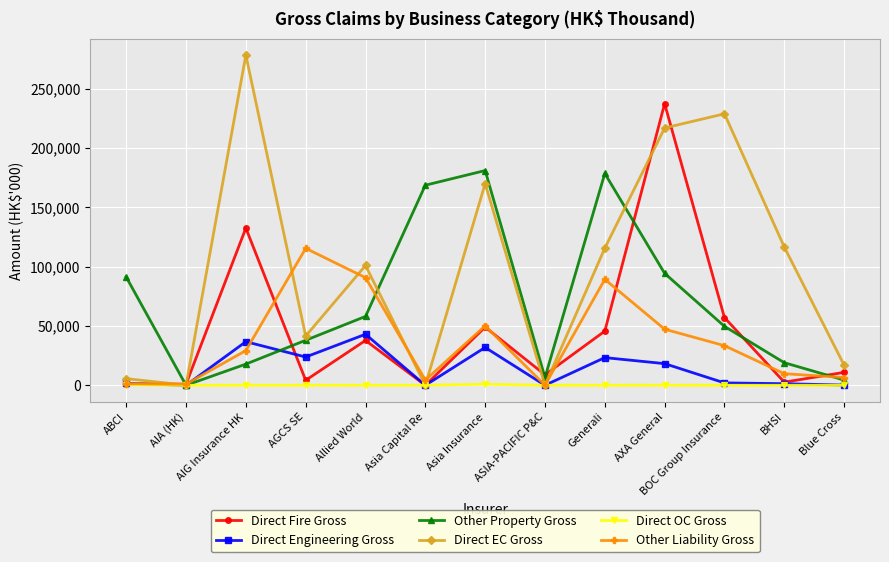

Where is the first local maximum for Direct EC Gross?

AIG Insurance HK